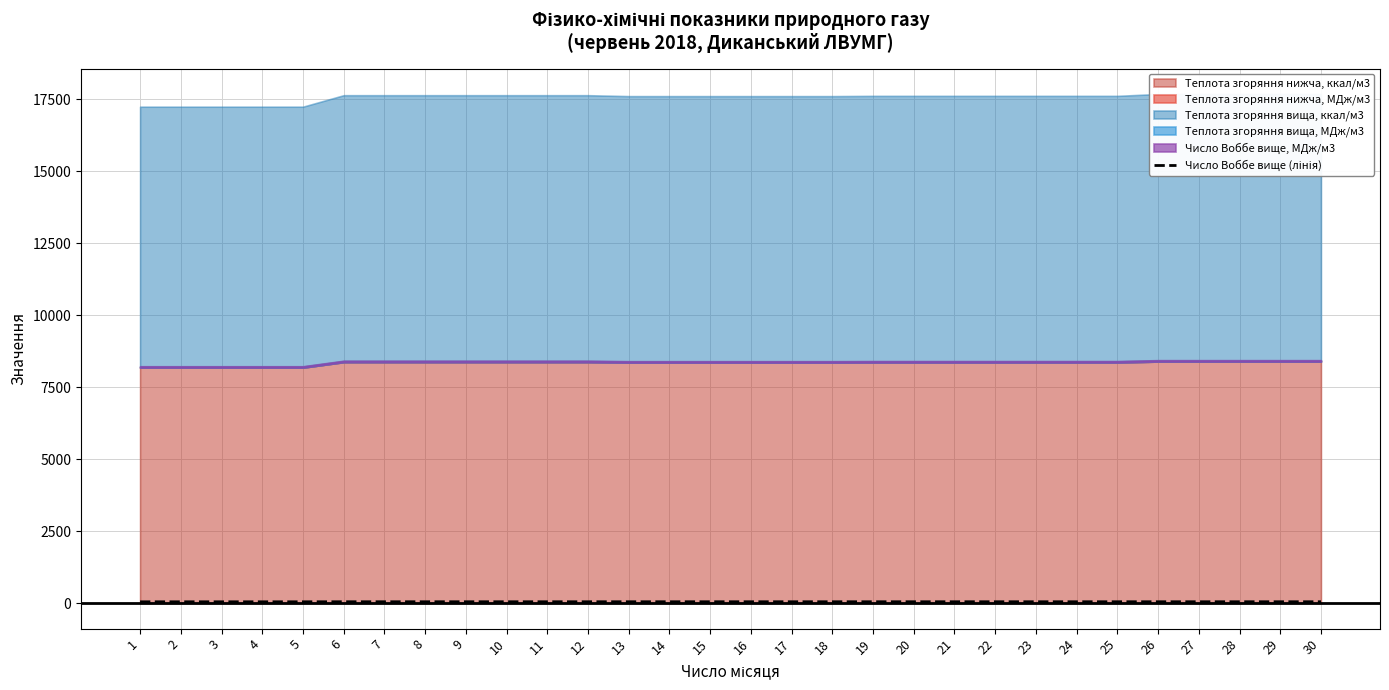

True or false: the data shows 76.6 at 1.

False